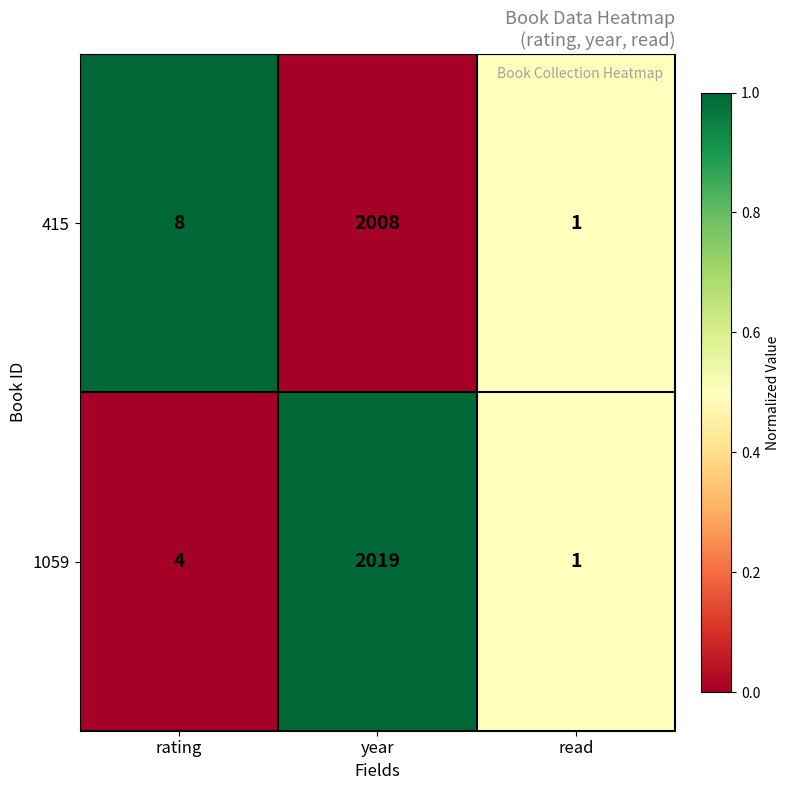

Which category has the highest value across all series?

year